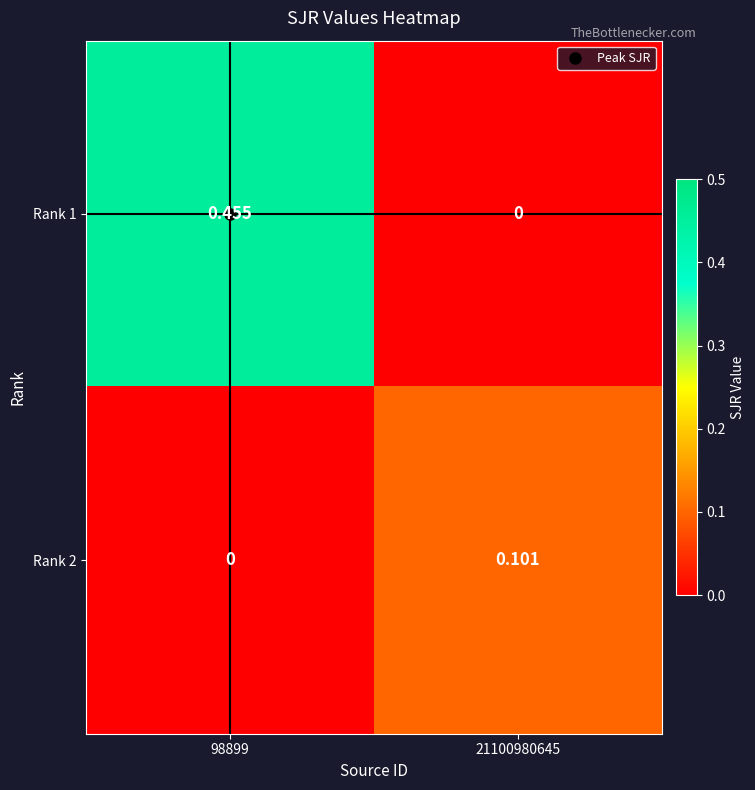

Which series has the largest total across all categories?

Rank 1